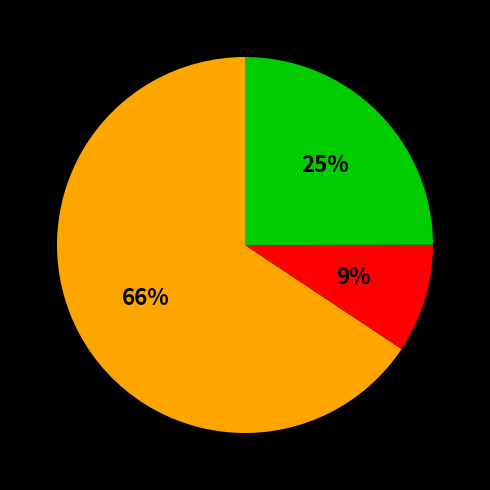

Count the number of slices in the pie.

3